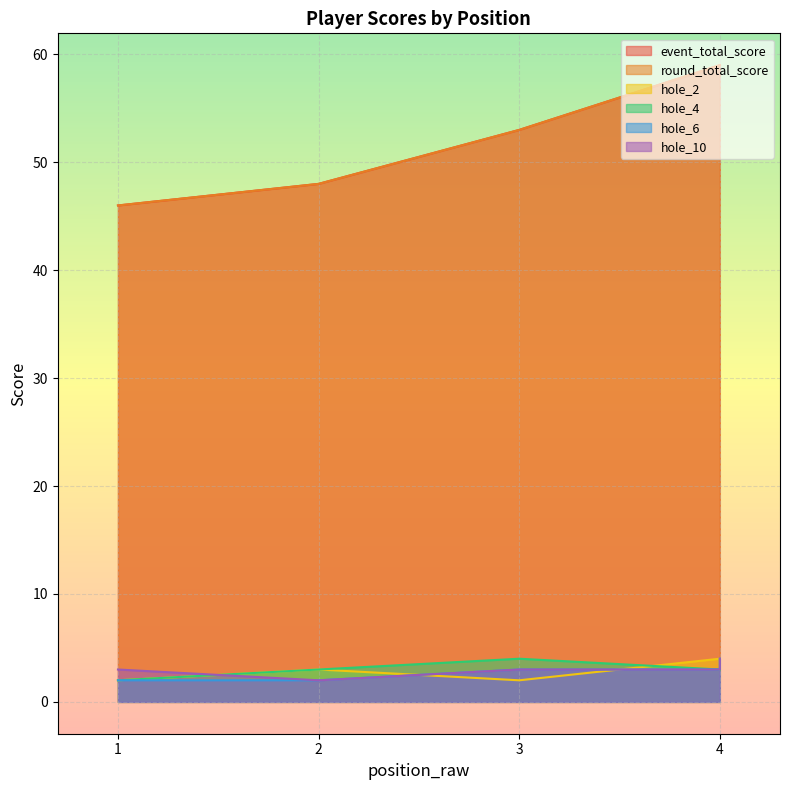

How many data points in hole_2 are above 3?

1